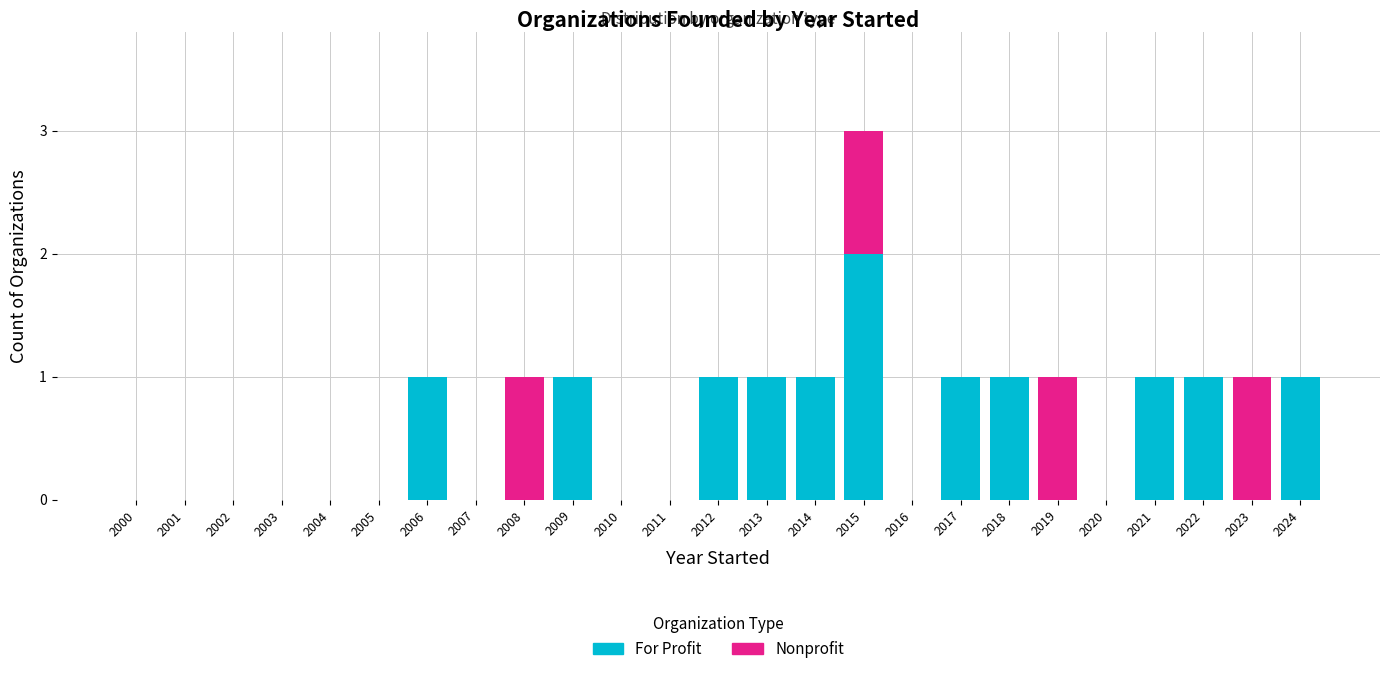

Is it true that For Profit equals 1 at 2018?

True